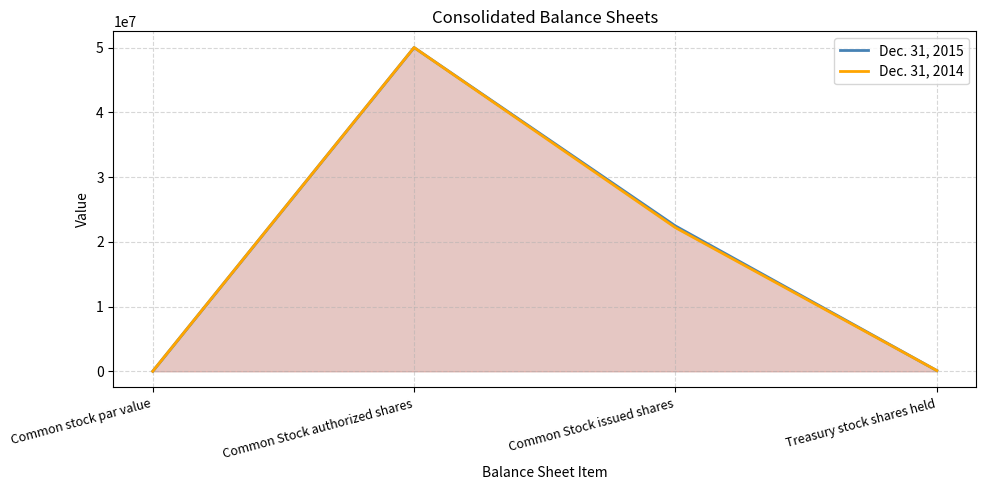

What is the difference between the maximum and second lowest values in the Dec. 31, 2014 series?

49889126